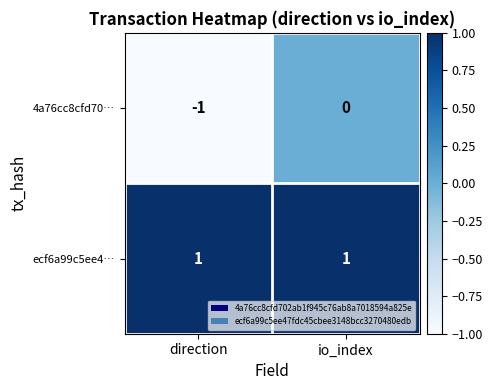

Is it true that ecf6a99c5ee4… equals 2 at io_index?

False